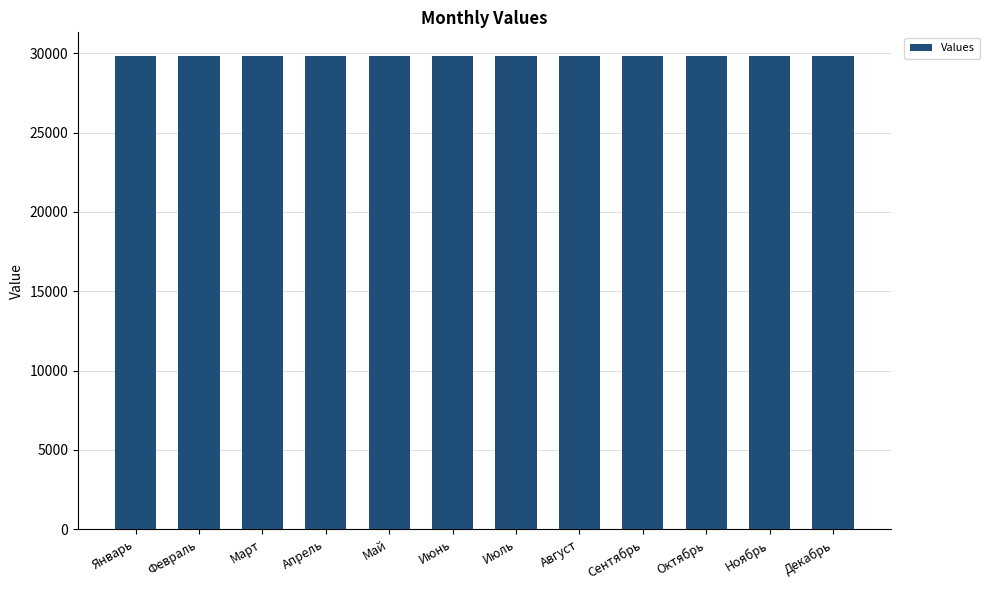

What is the smallest value displayed?

29830